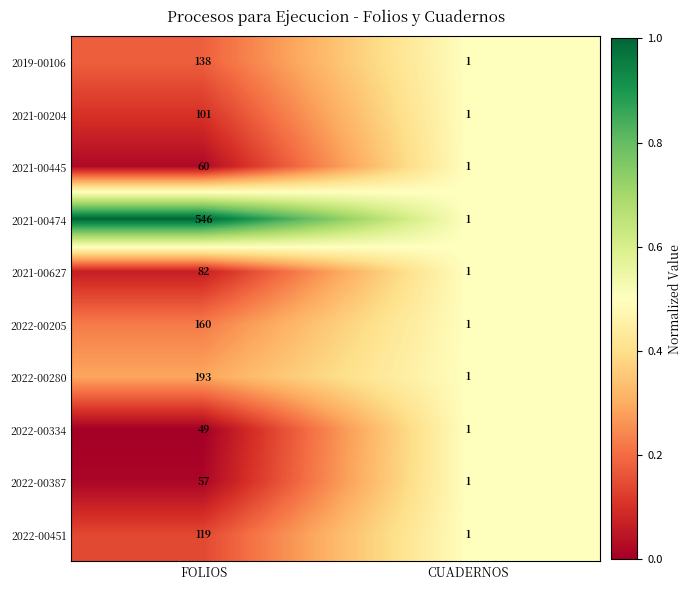

List the series in order of their peak value, highest first.

2021-00474, 2022-00280, 2022-00205, 2019-00106, 2022-00451, 2021-00204, 2021-00627, 2021-00445, 2022-00387, 2022-00334